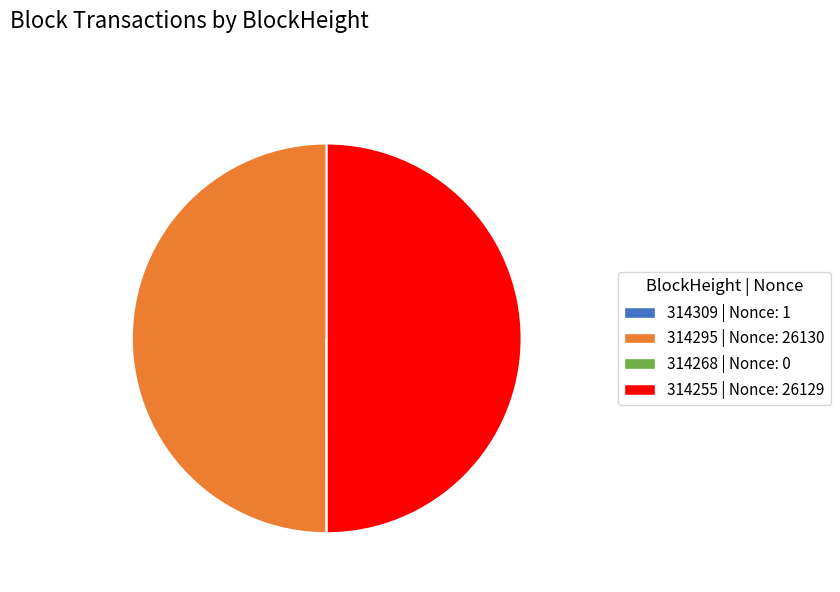

Is it true that 314295 | Nonce: 26130 is 50% of the pie?

True